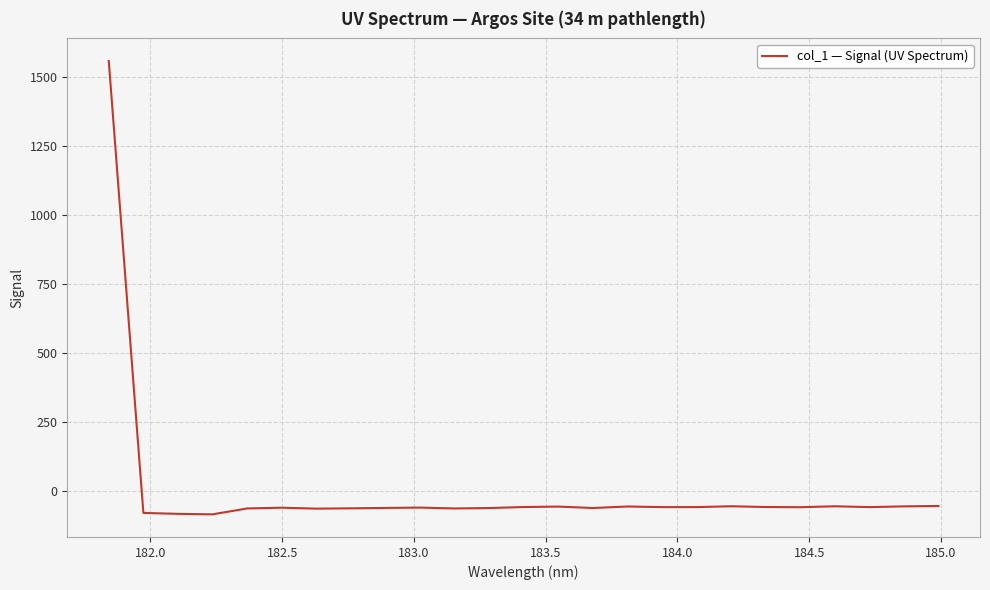

What is the difference between the maximum and minimum values?

1642.9